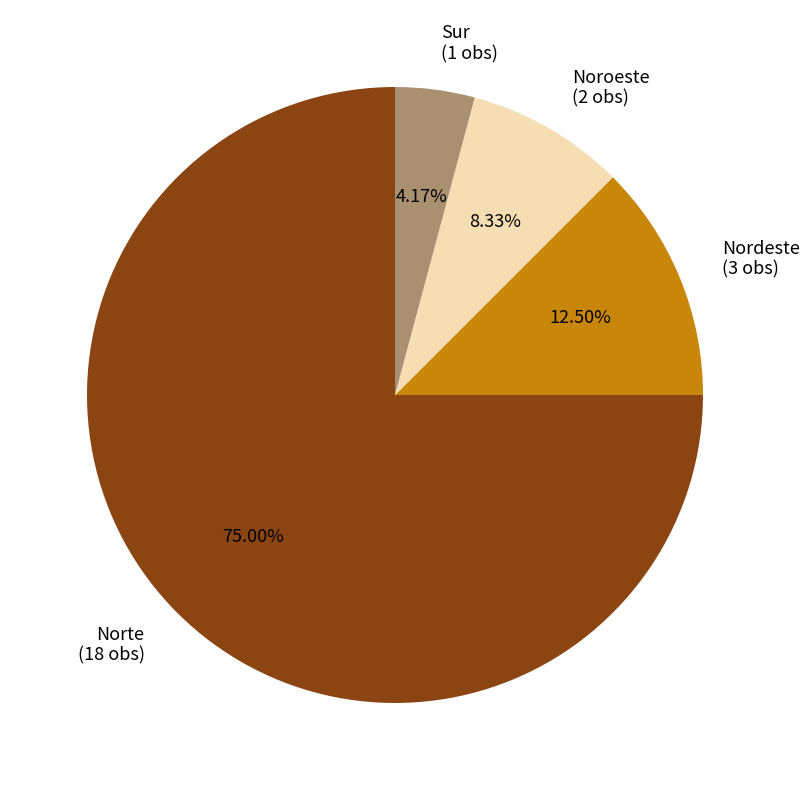

What percentage do Nordeste and Norte together represent?

87.5%